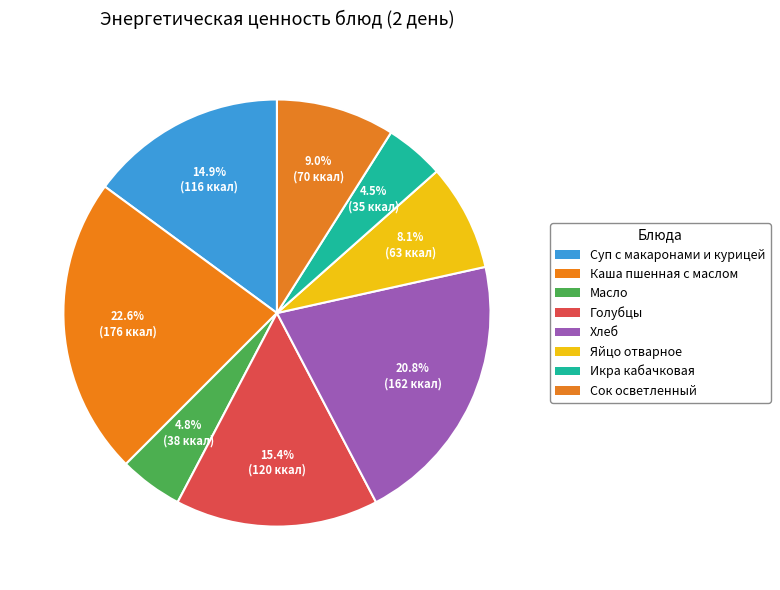

How many segments does this pie chart have?

8